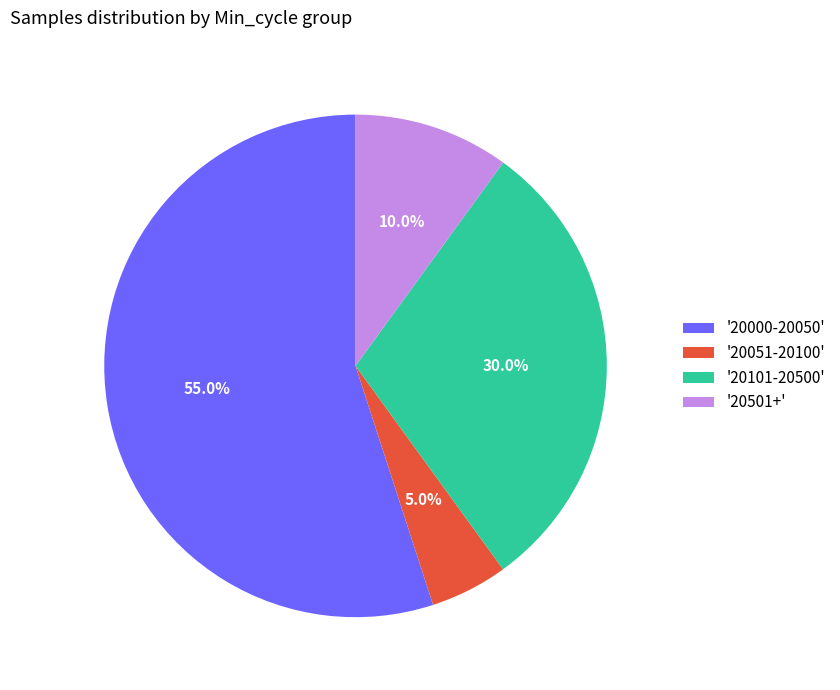

Rank the categories by value from lowest to highest.

'20051-20100', '20501+', '20101-20500', '20000-20050'